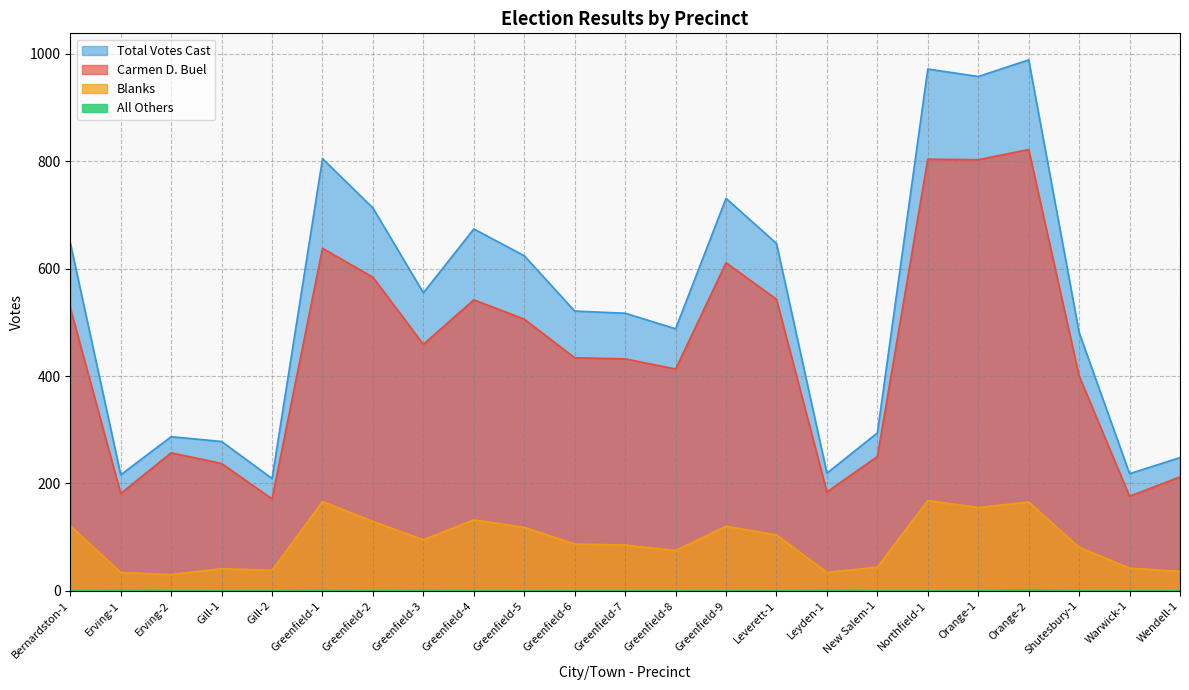

At which category does All Others reach its first local valley?

Greenfield-2